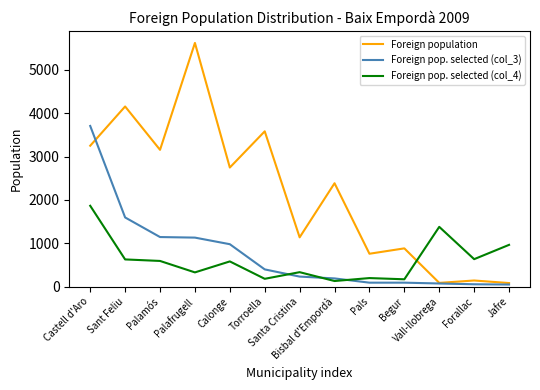

Which series has the largest range (max minus min)?

Foreign population